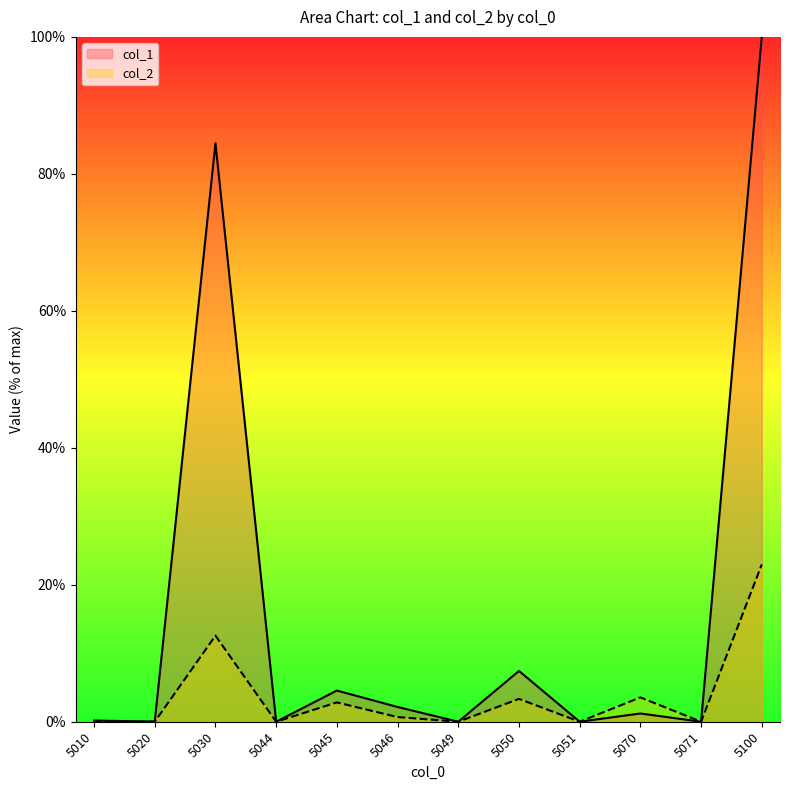

Does the chart have visible grid lines?

No